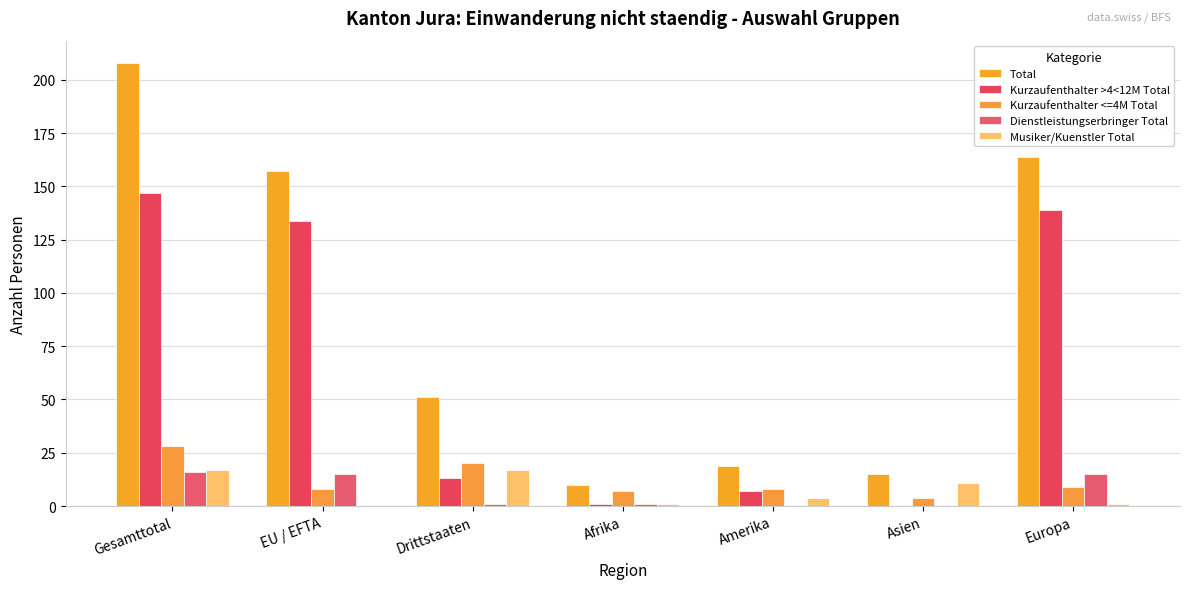

How many distinct data groups are displayed?

5